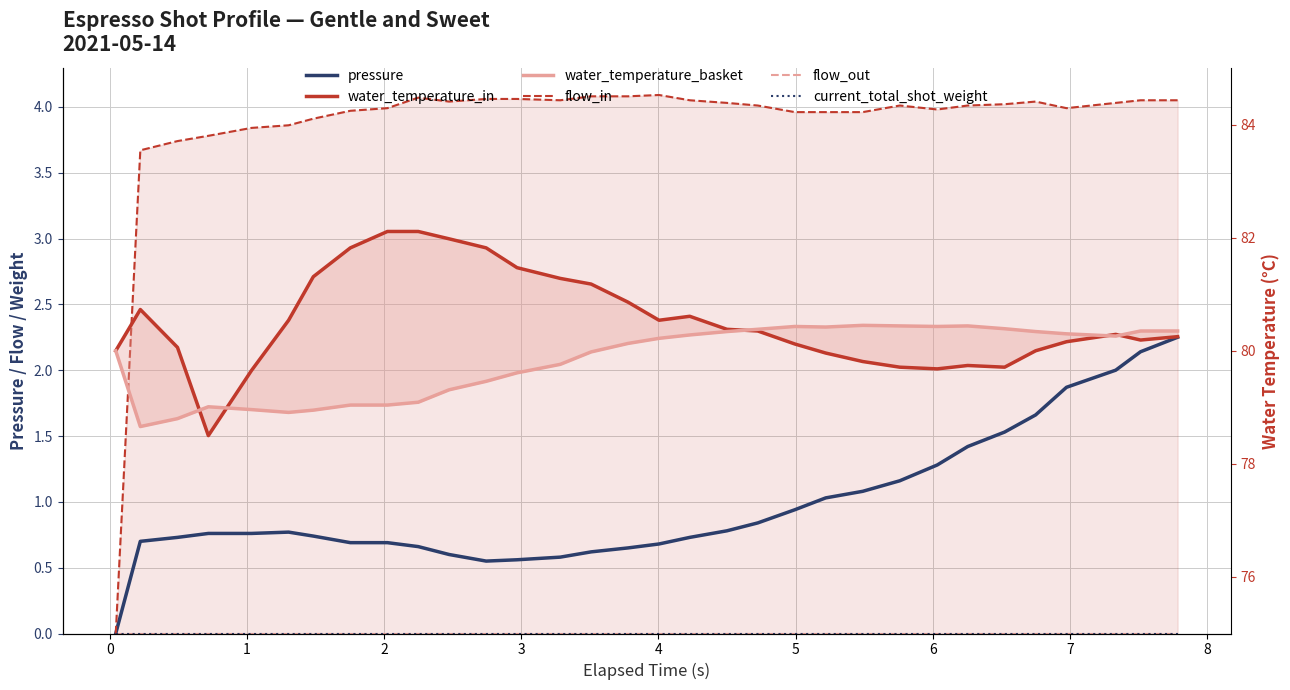

The value of flow_in at 29 is 2.4. True or false?

False